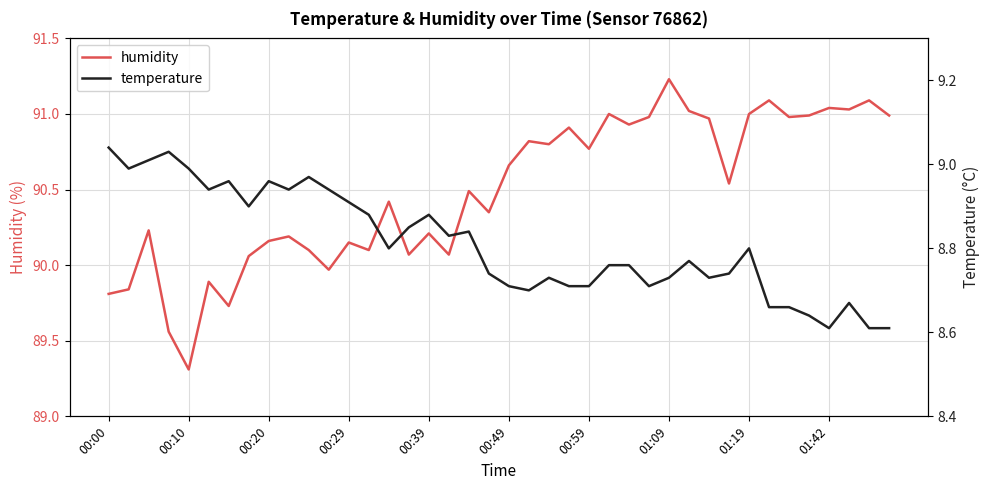

Which category has the highest value in the humidity series?

01:09